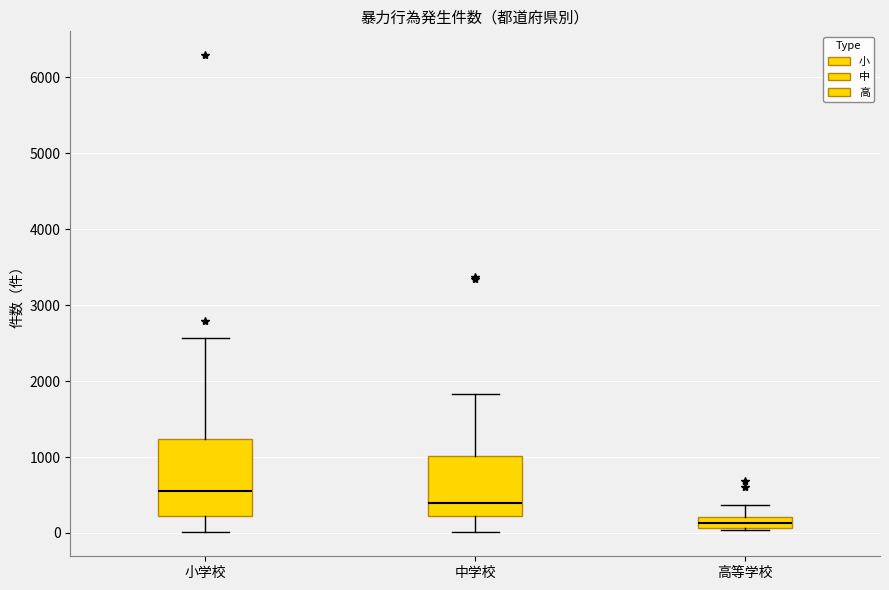

Which box is the tallest, from its lower edge to its upper edge?

小学校